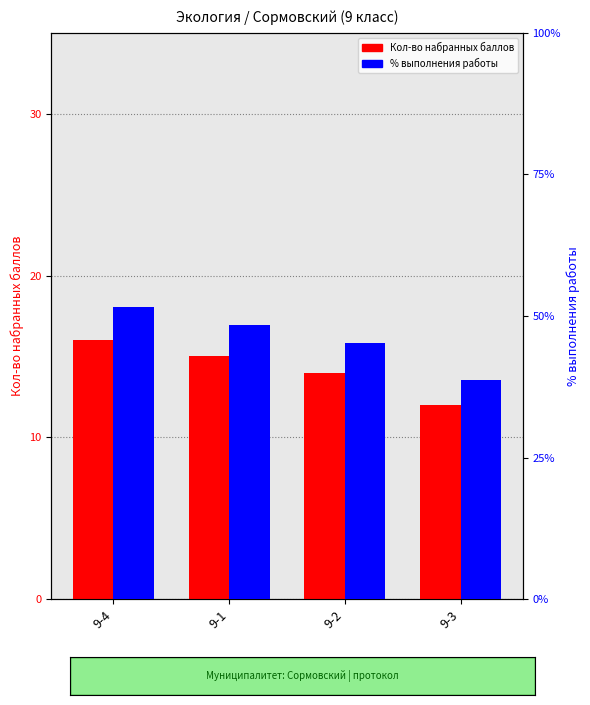

At which label does Кол-во набранных баллов reach its minimum?

9-3